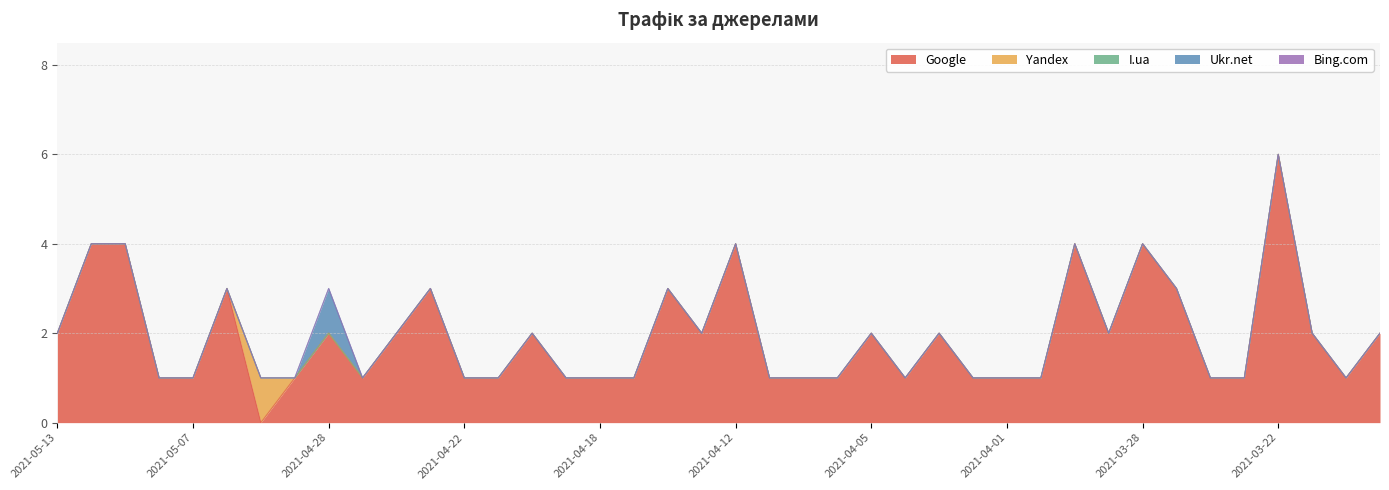

True or false: Yandex has a value of 1 at 2021-03-22.

False